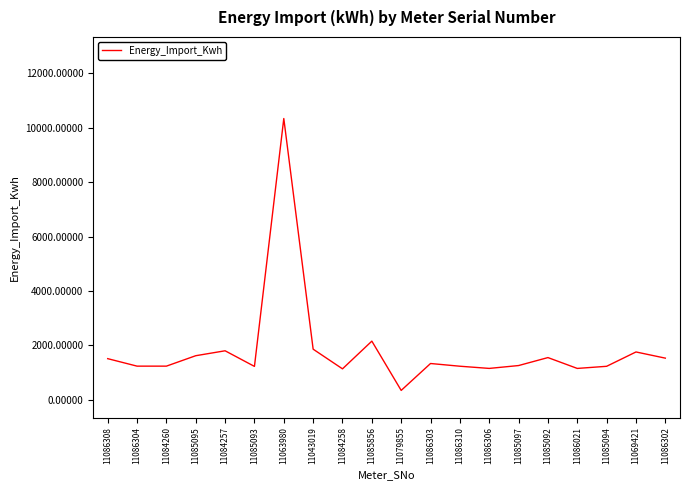

Which category has the highest value across all series?

11063980